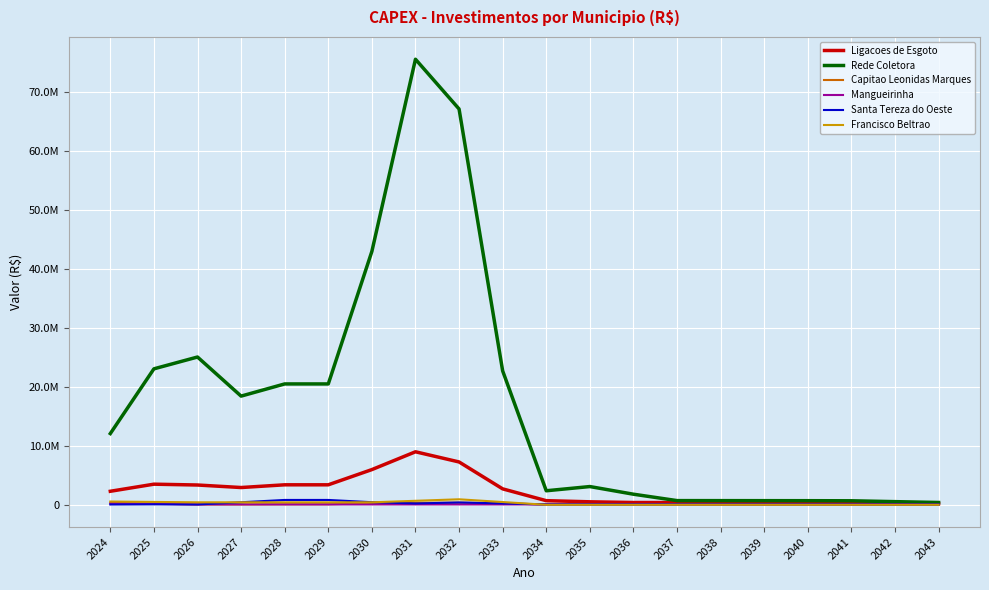

Which series ends up on top after the final intersection of Francisco Beltrao and Mangueirinha?

Mangueirinha